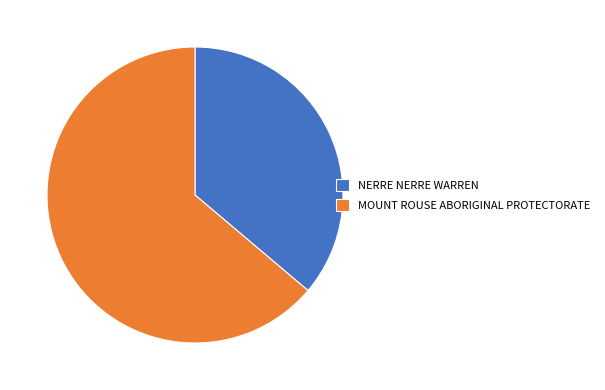

Is NERRE NERRE WARREN the majority of the pie?

No